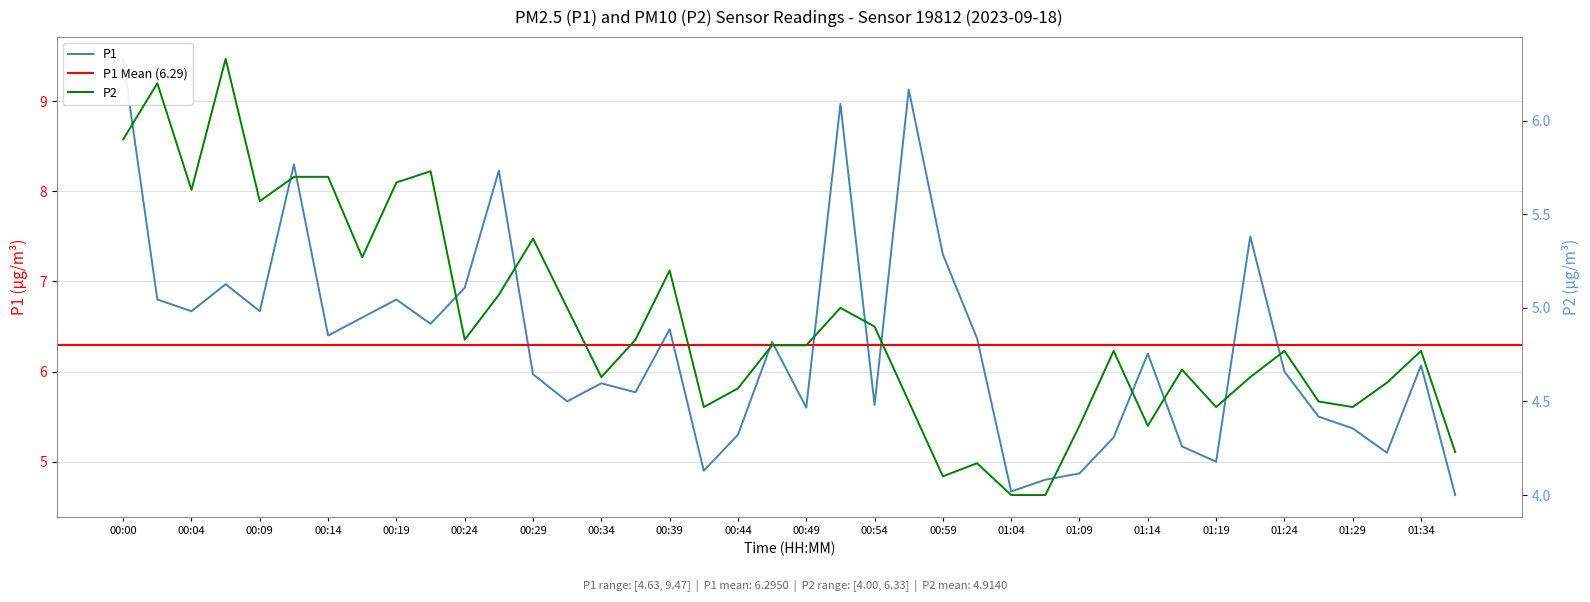

At how many categories does at least one series exceed 6?

21